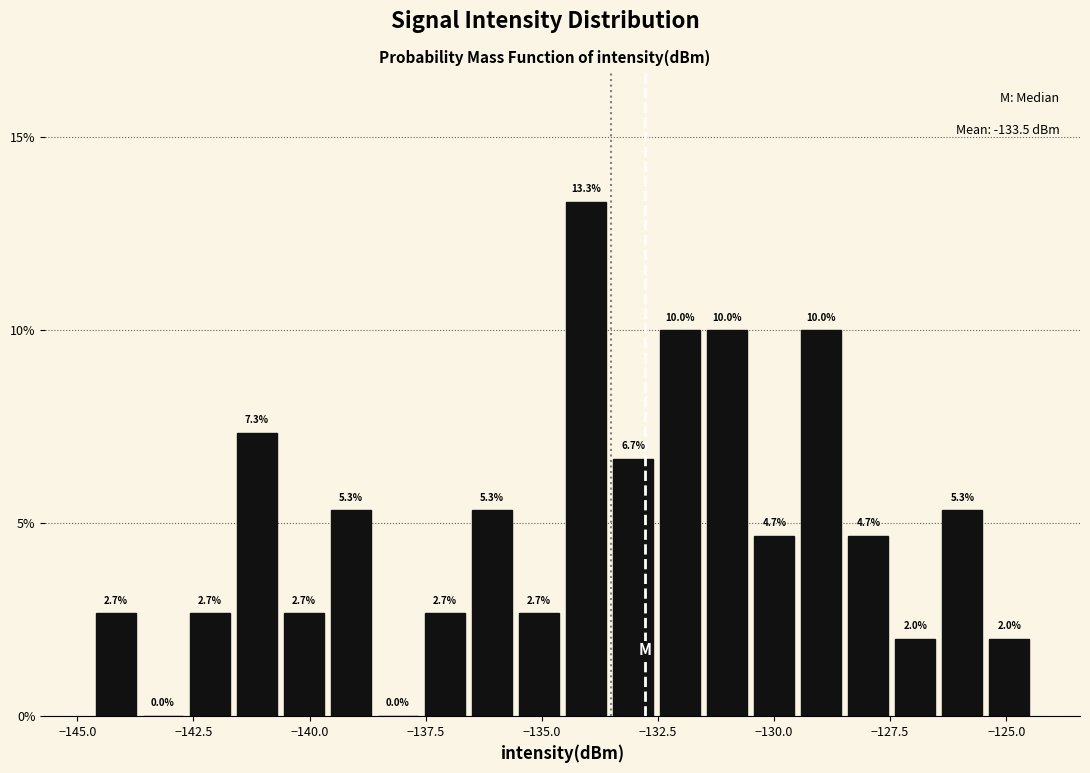

Read against the x-axis, roughly where is the centre of the tallest bar?

-134.0